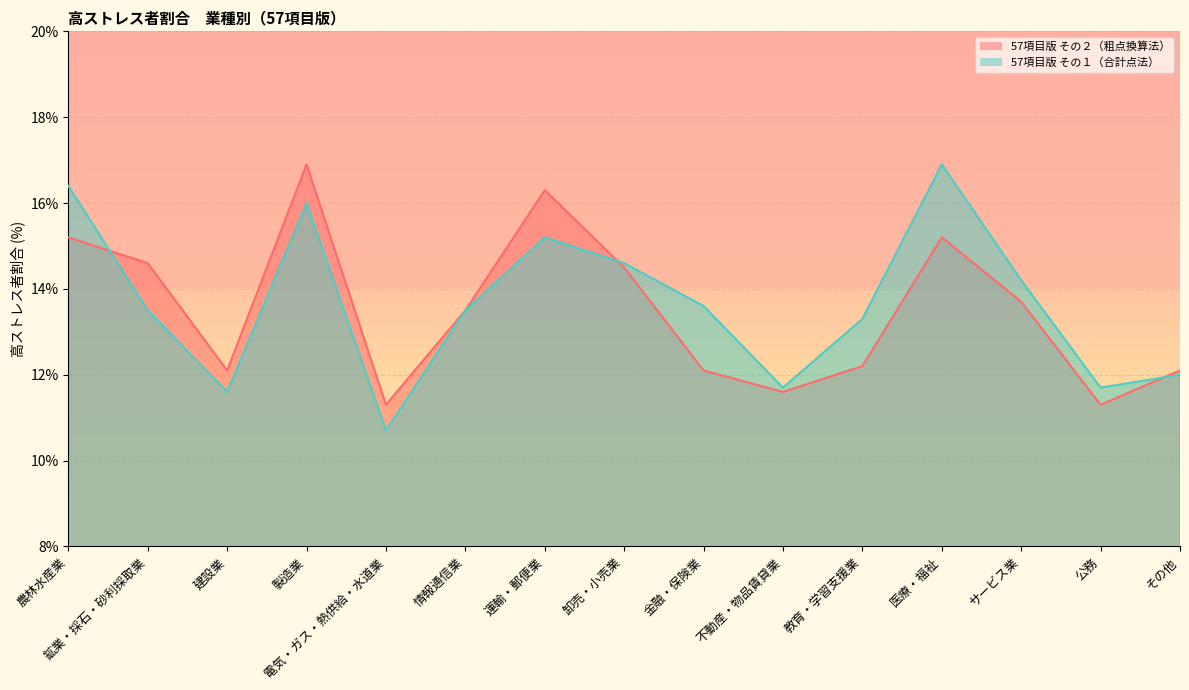

How many times do 57項目版 その１（合計点法） and 57項目版 その２（粗点換算法） cross each other?

3